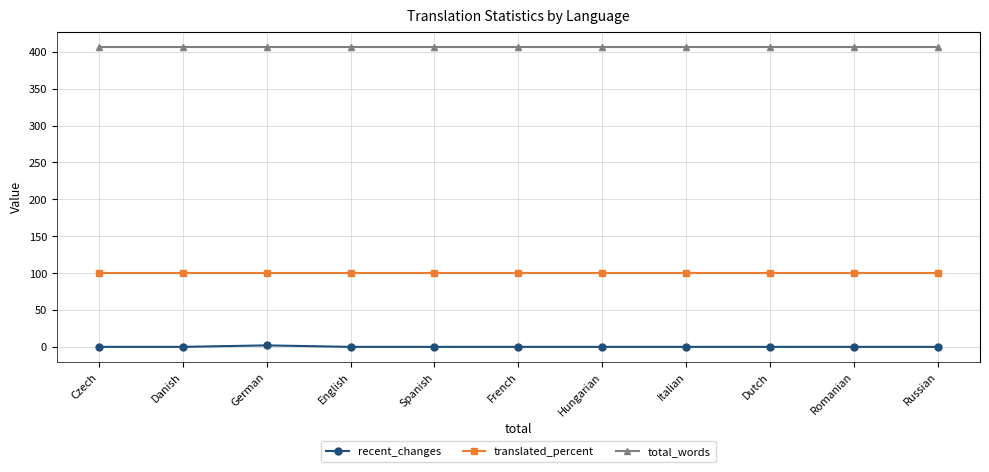

Is this an area chart (filled region under the line)?

No